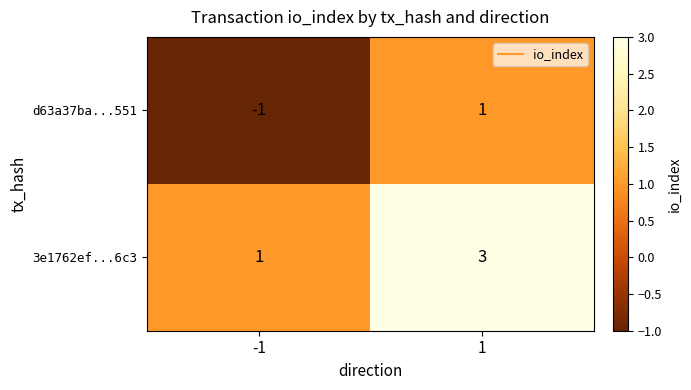

How many data points in d63a37ba...551 are less than 1?

1